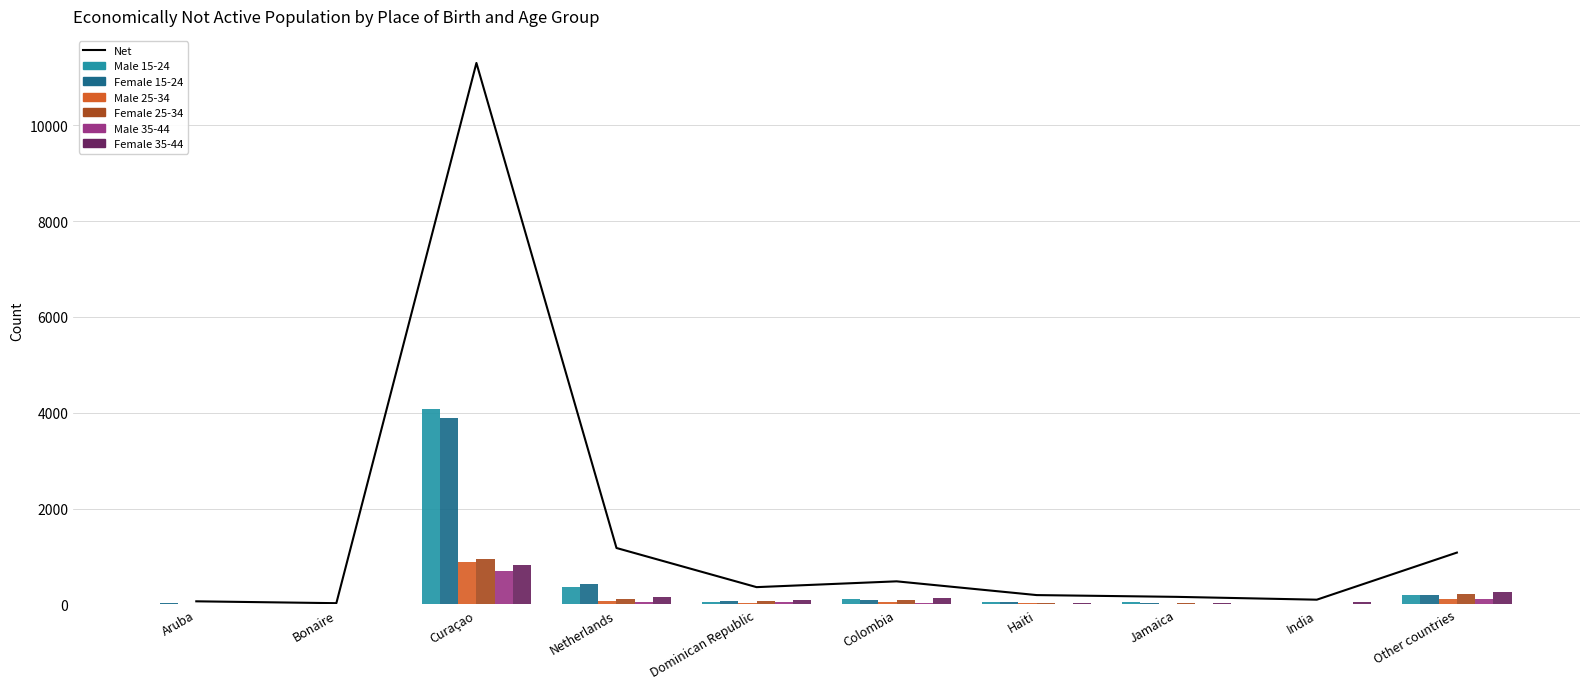

Is it true that Female 35-44 equals 35 at Jamaica?

False